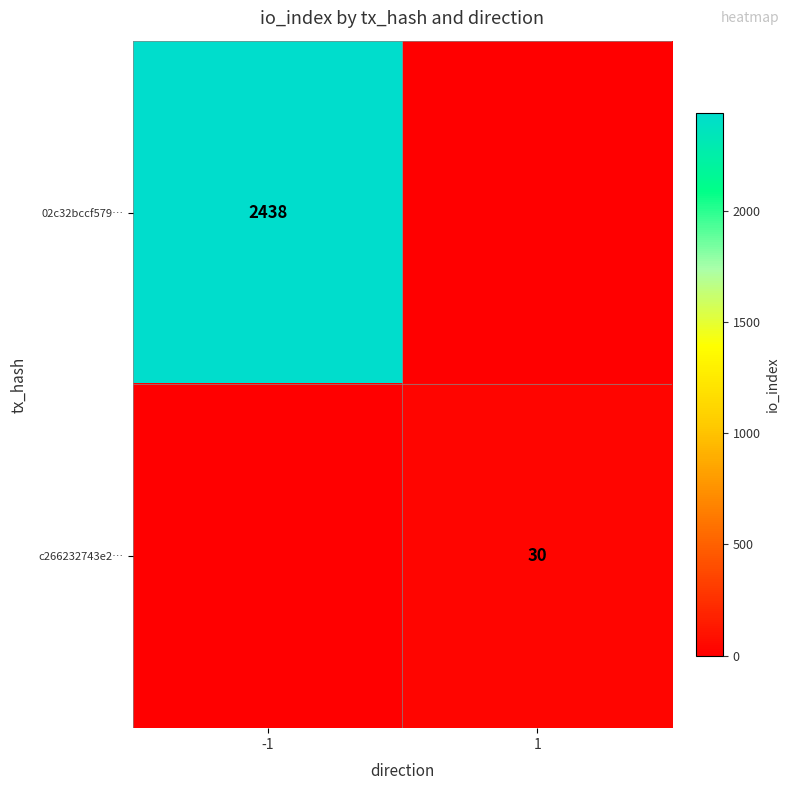

True or false: c266232743e2… has a value of 30 at 1.

True